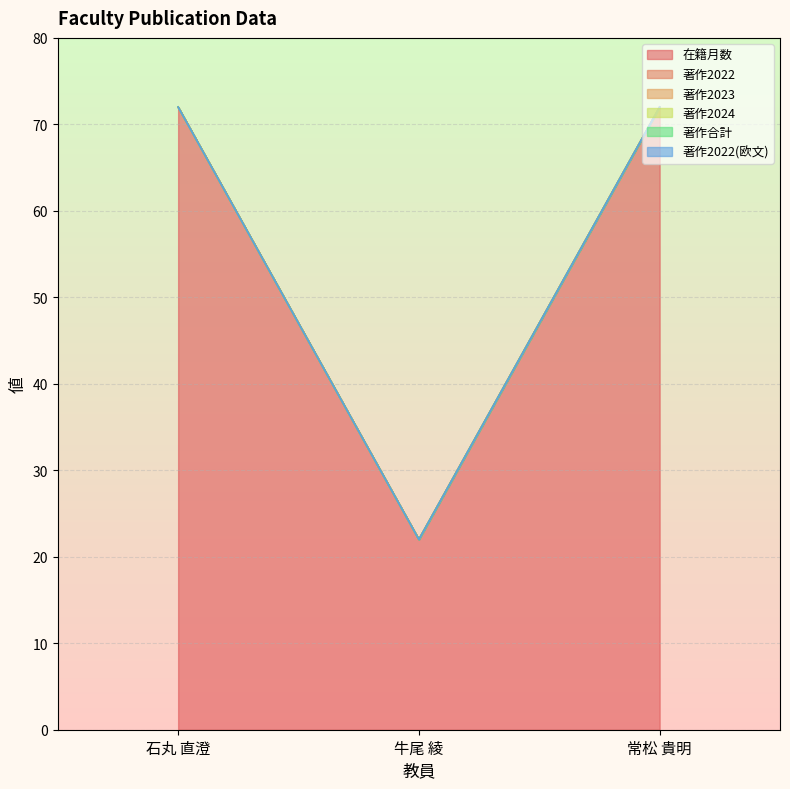

True or false: 在籍月数 has a value of 22 at 牛尾 綾.

True